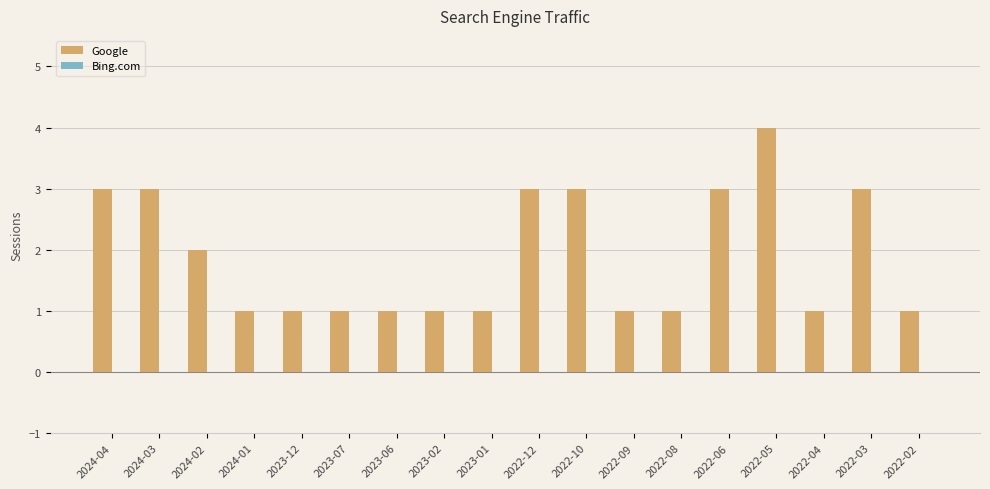

How many bars are there in total?

18